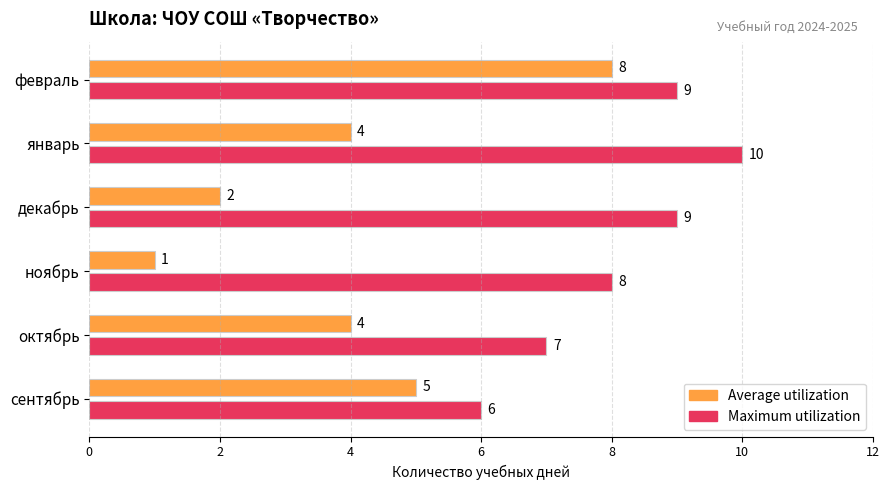

What is the average value of the Average utilization series?

4